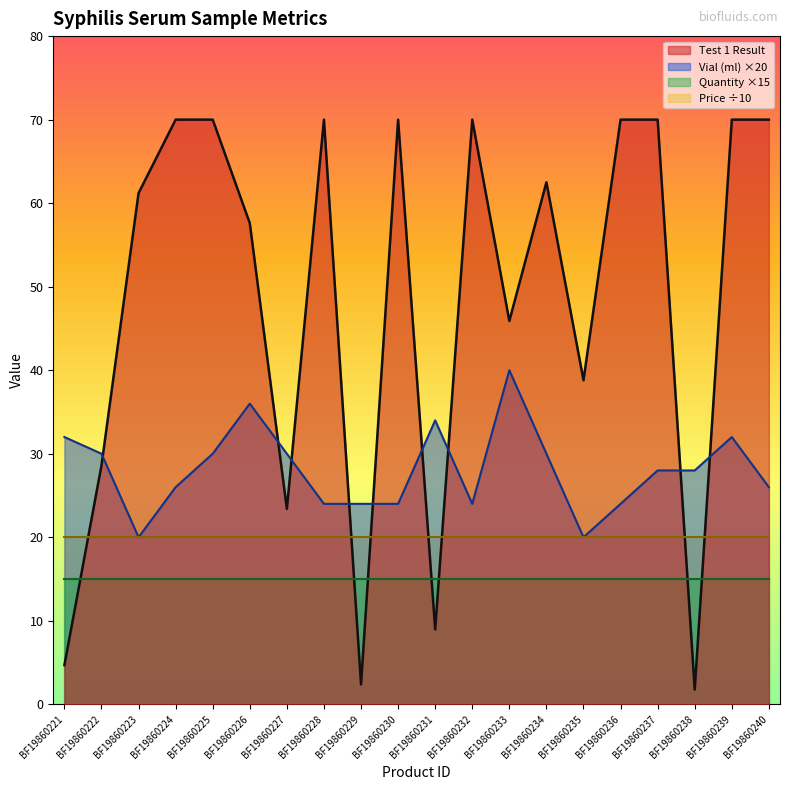

What is the sum of all Vial (ml) values?

562.0